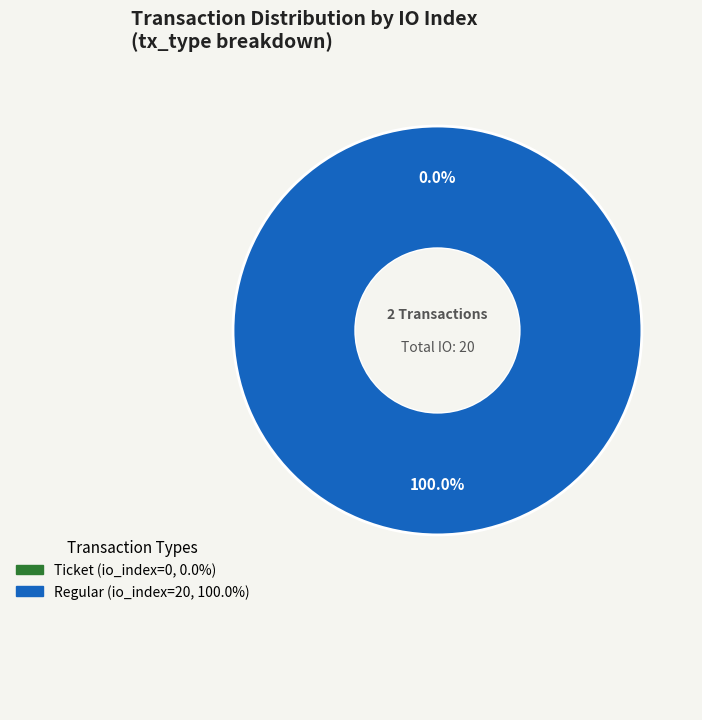

To the nearest percent, what portion does io_index_20 represent?

100%